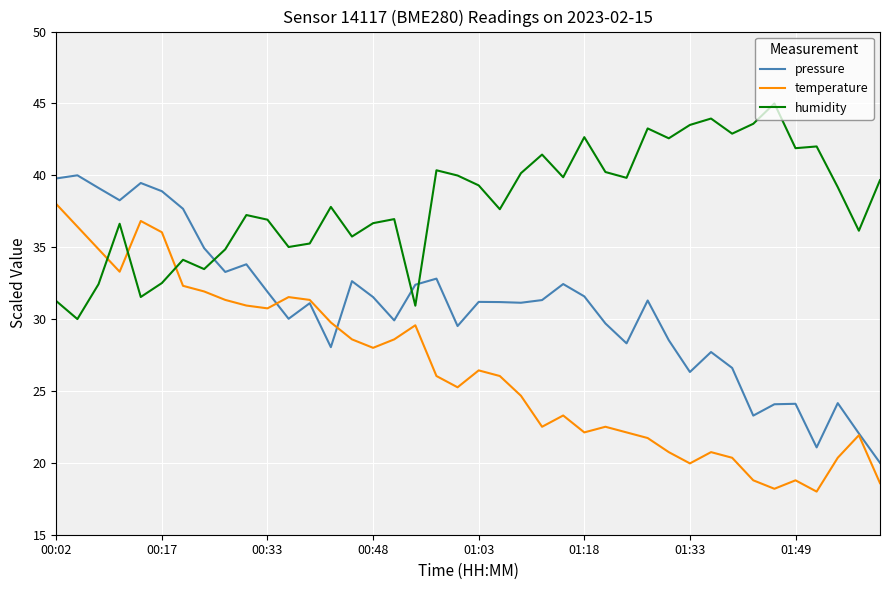

Rank the series by their maximum value, from highest to lowest.

humidity, pressure, temperature